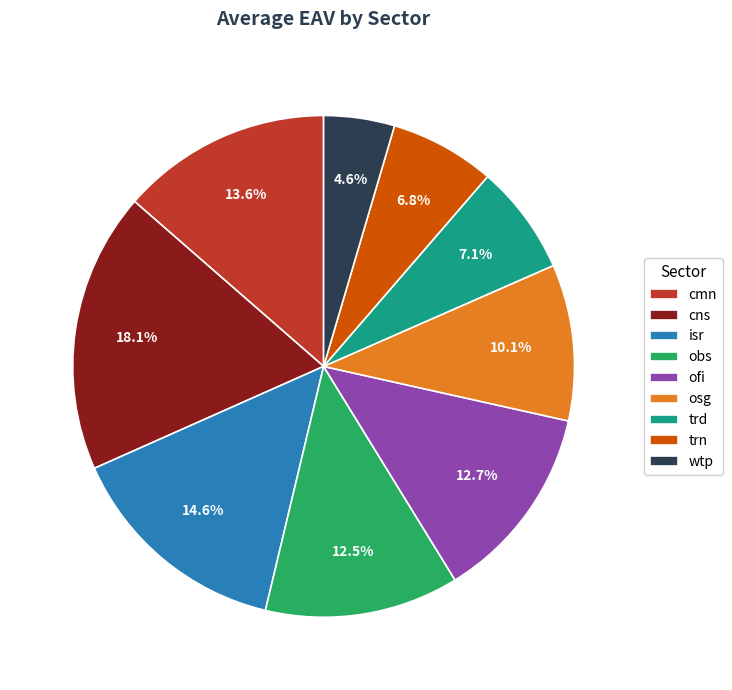

Is there any slice that represents more than half of the pie?

No